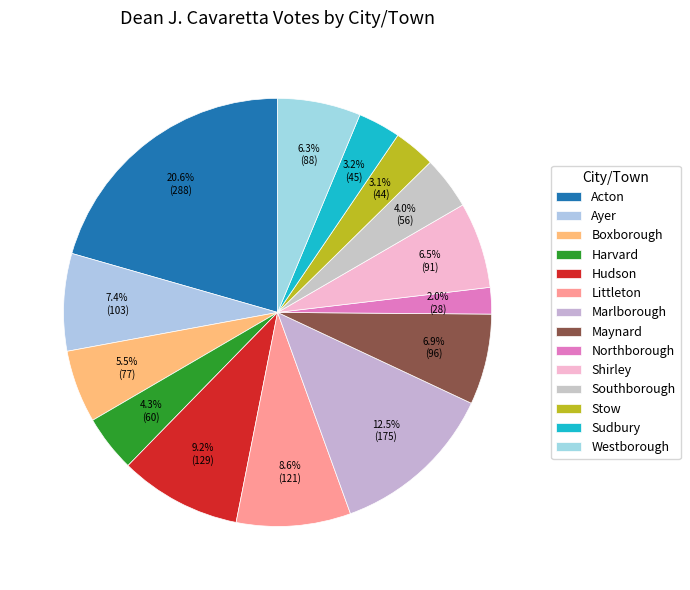

Rank the categories by value from lowest to highest.

Northborough, Stow, Sudbury, Southborough, Harvard, Boxborough, Westborough, Shirley, Maynard, Ayer, Littleton, Hudson, Marlborough, Acton